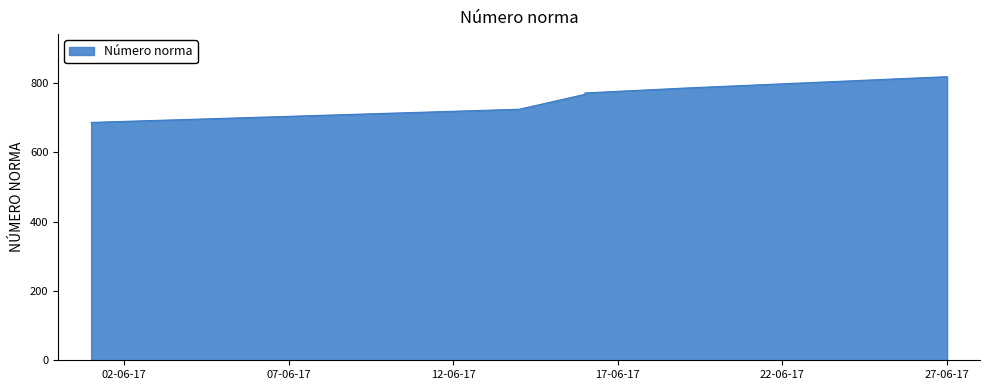

The chart shows a value of 1249 at 2017-06-27. True or false?

False